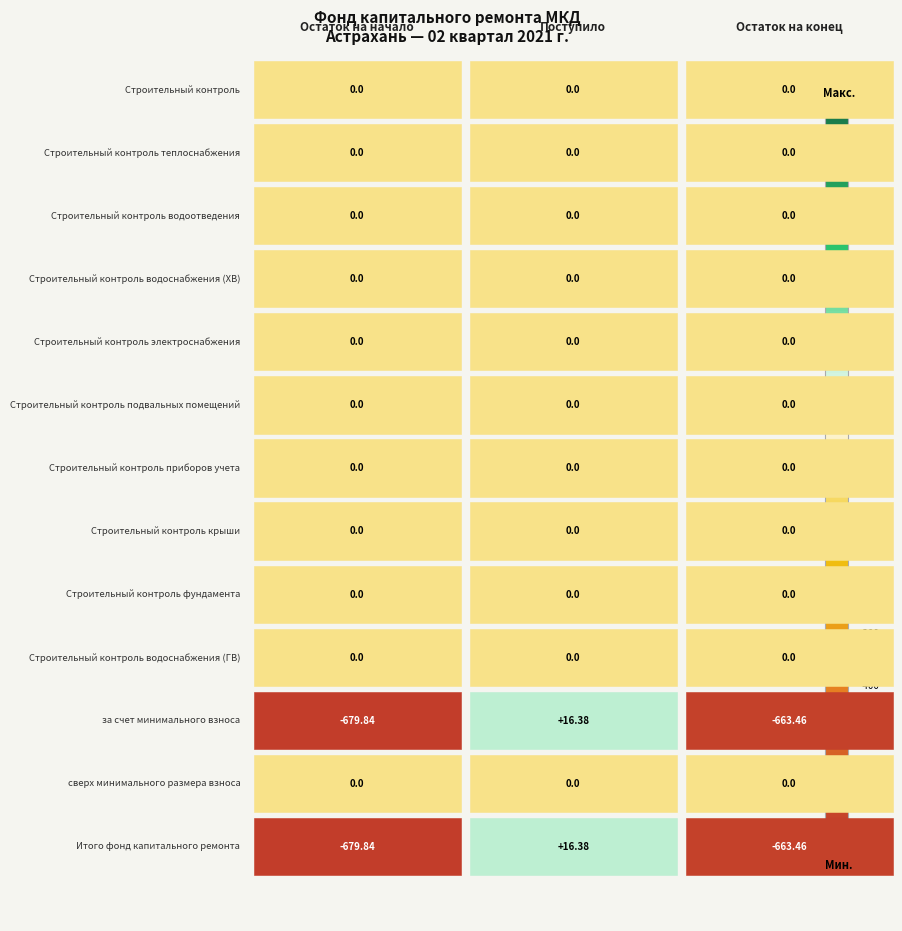

Rank the series at 0 from lowest to highest value.

за счет минимального взноса, Итого фонд капитального ремонта, Строительный контроль, Строительный контроль теплоснабжения, Строительный контроль водоотведения, Строительный контроль водоснабжения (ХВ), Строительный контроль электроснабжения, Строительный контроль подвальных помещений, Строительный контроль приборов учета, Строительный контроль крыши, Строительный контроль фундамента, Строительный контроль водоснабжения (ГВ), сверх минимального размера взноса